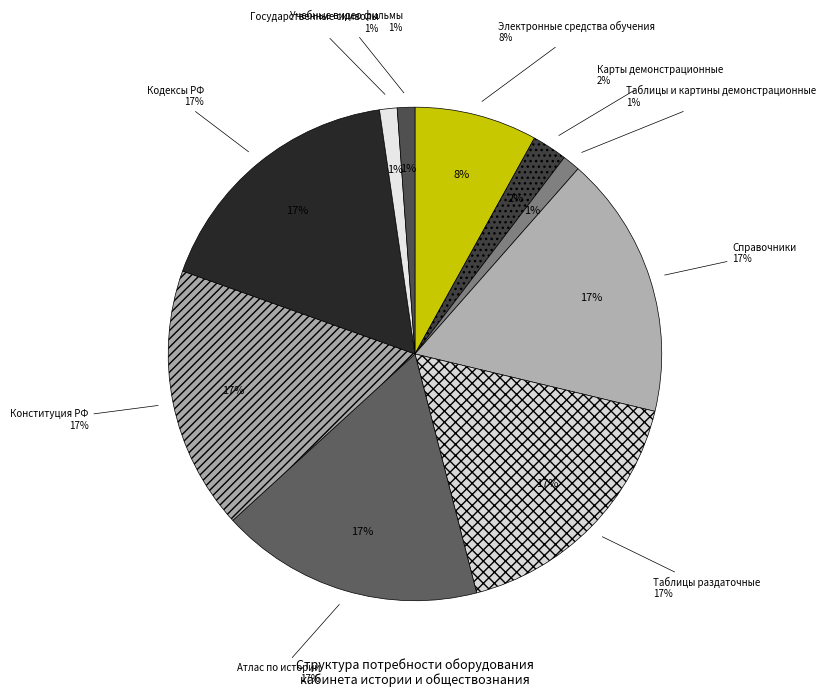

Does Справочники represent more than half of the total?

No